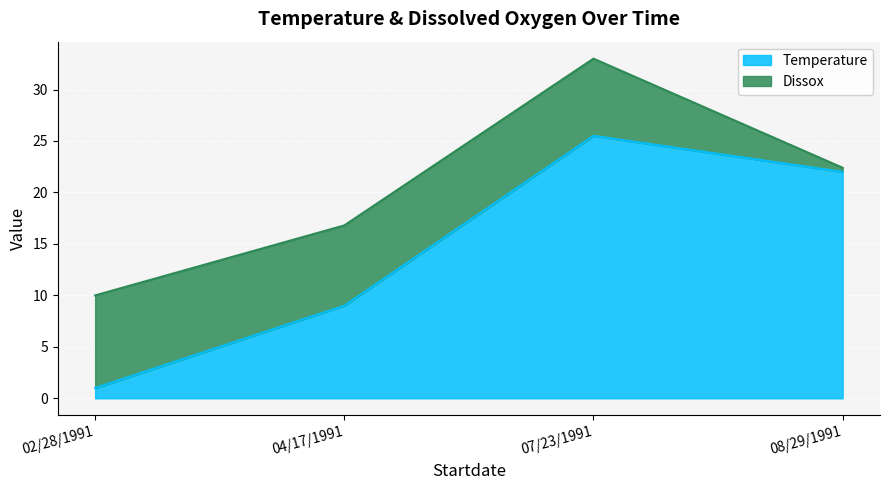

What is the change in value from 02/28/1991 to 08/29/1991?

+21.0